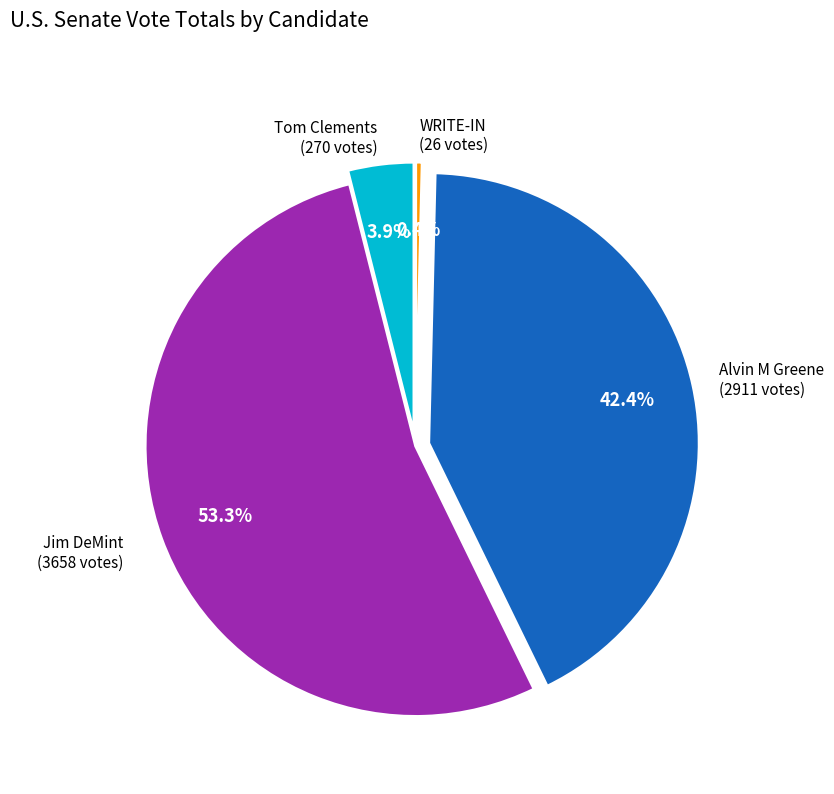

How many slices are in this pie chart?

4